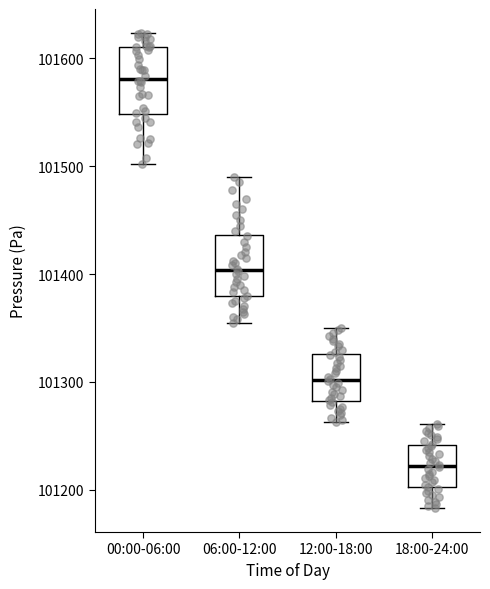

Which box's median line is the lowest?

18:00-24:00